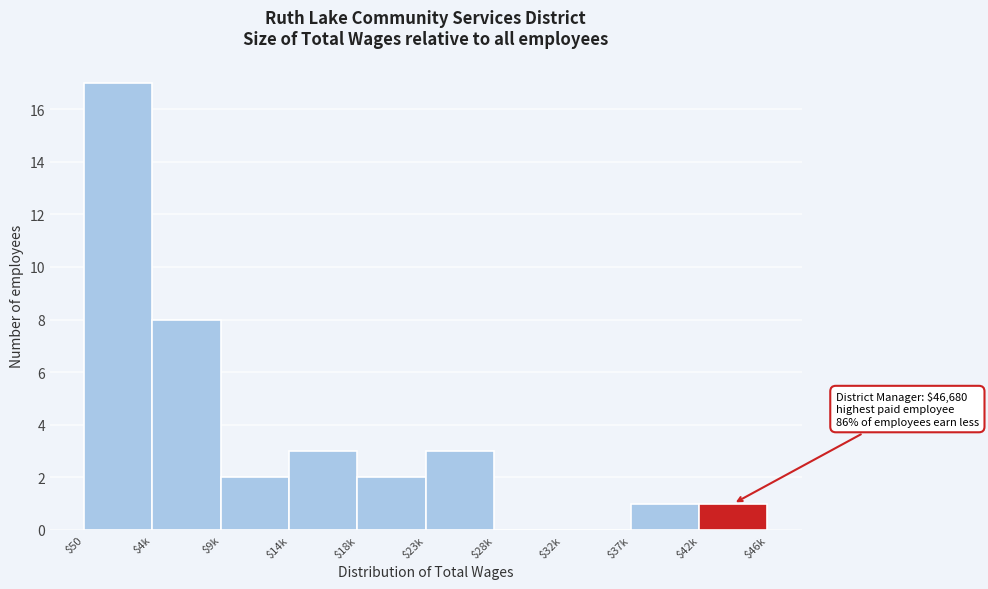

What is the maximum value shown in the chart?

17